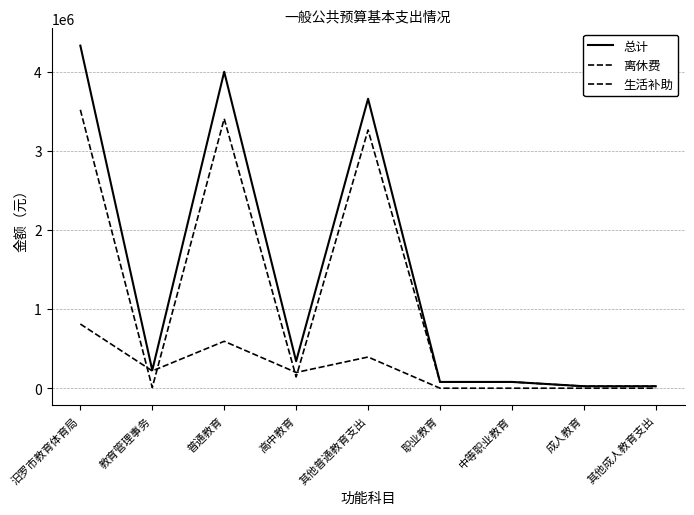

Is the value of 生活补助 at 职业教育 greater than the value of 总计 at 其他普通教育支出?

No